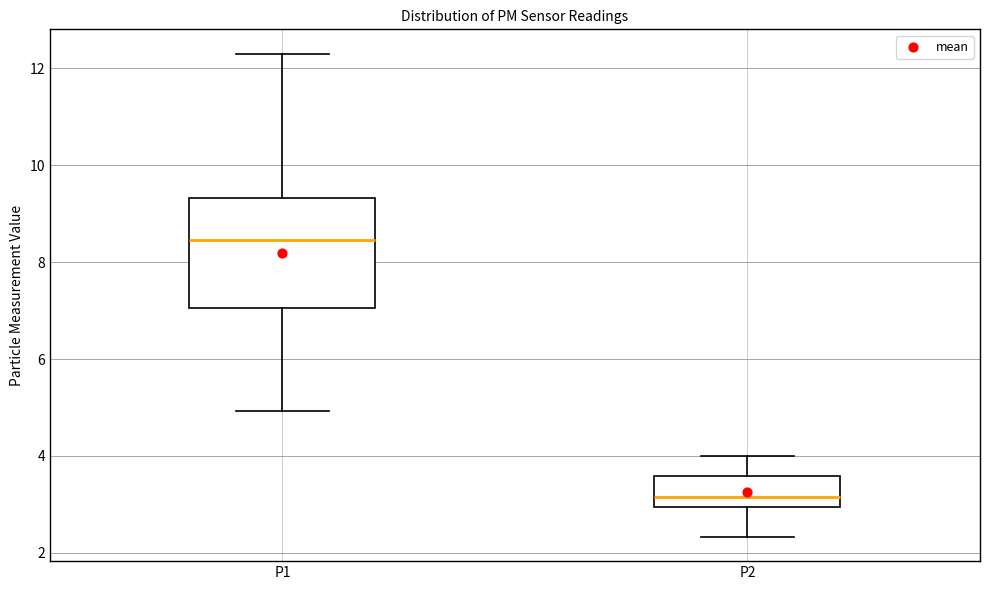

Where is the upper edge of the box for P2 on the y-axis? The values are not printed on the chart, so give them approximately, as read against the axis.

3.6